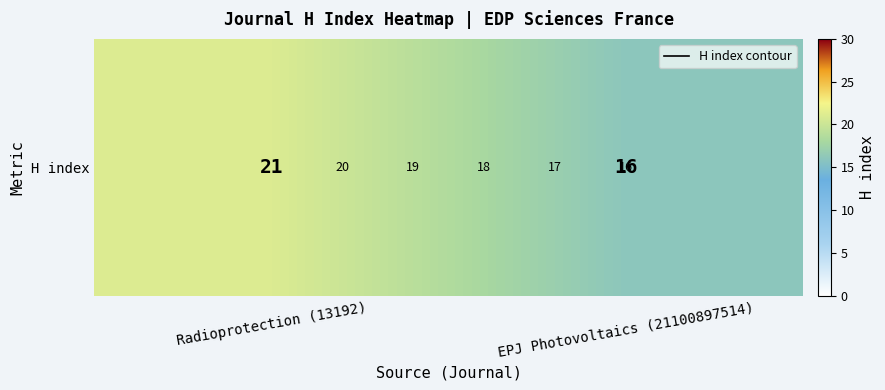

What is the ratio of the value at EPJ Photovoltaics (21100897514) to the value at Radioprotection (13192)?

0.8